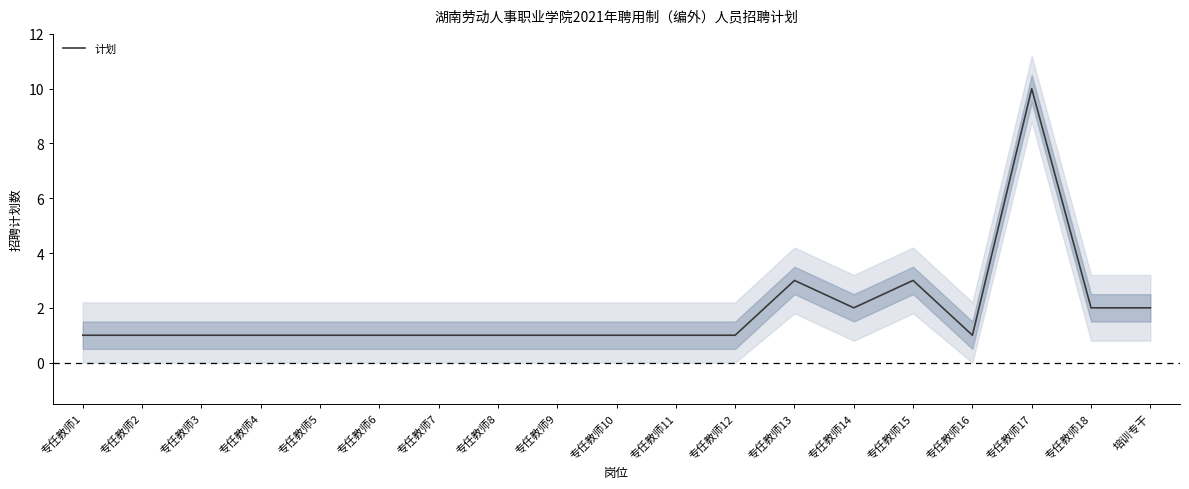

How many series are shown in this chart?

1